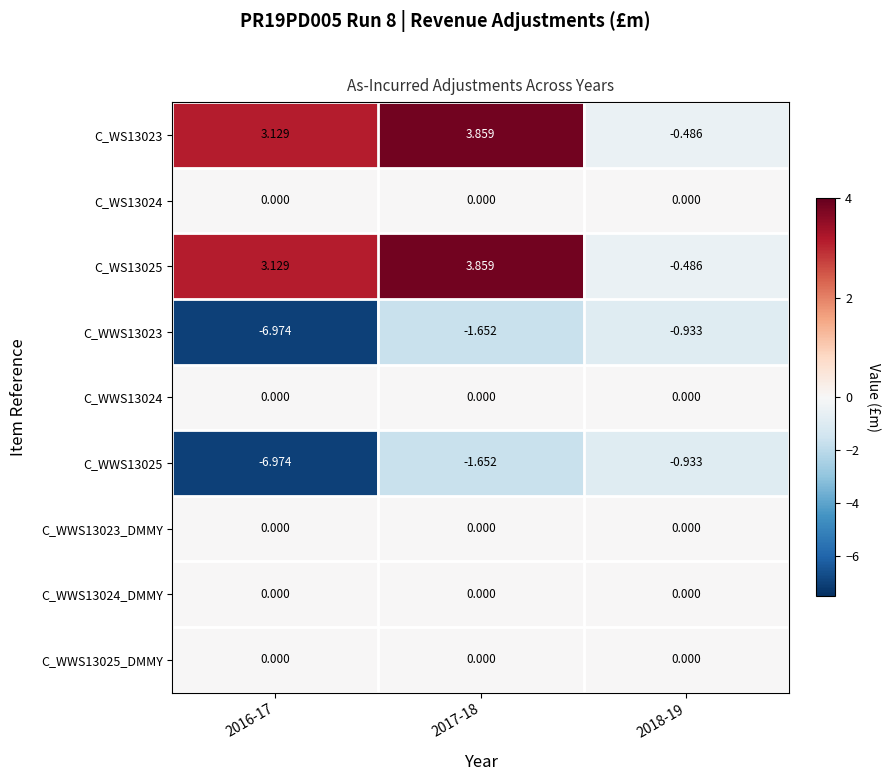

How many values in C_WS13025 are above zero?

2